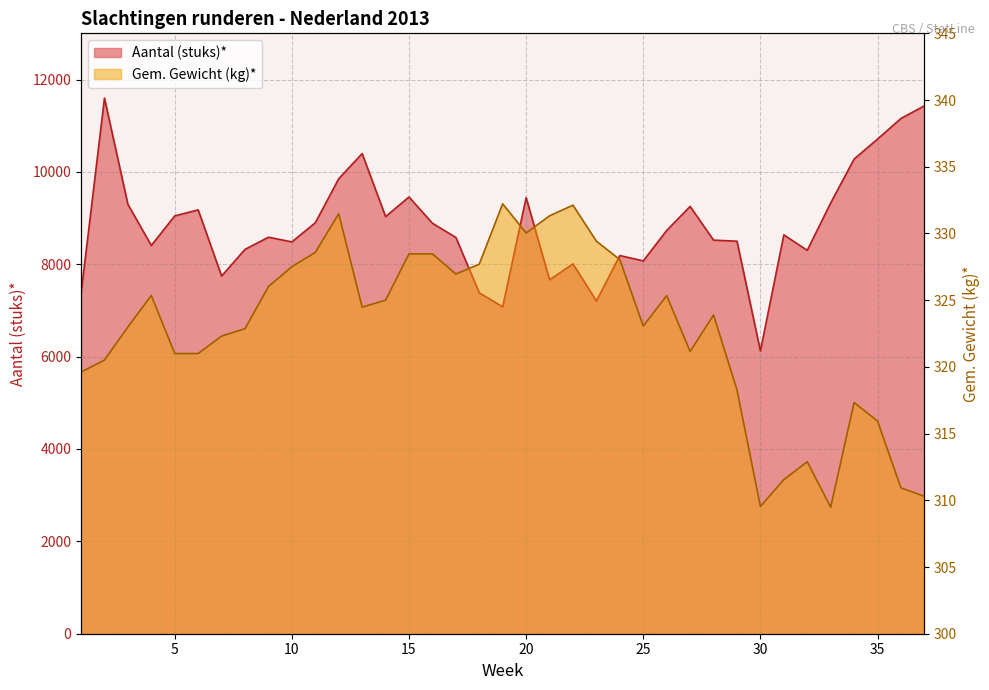

Between 21 and 12, which is larger?

12